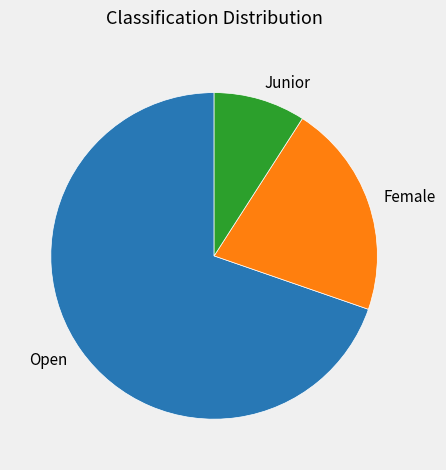

Which slice represents more than half of the pie?

Open